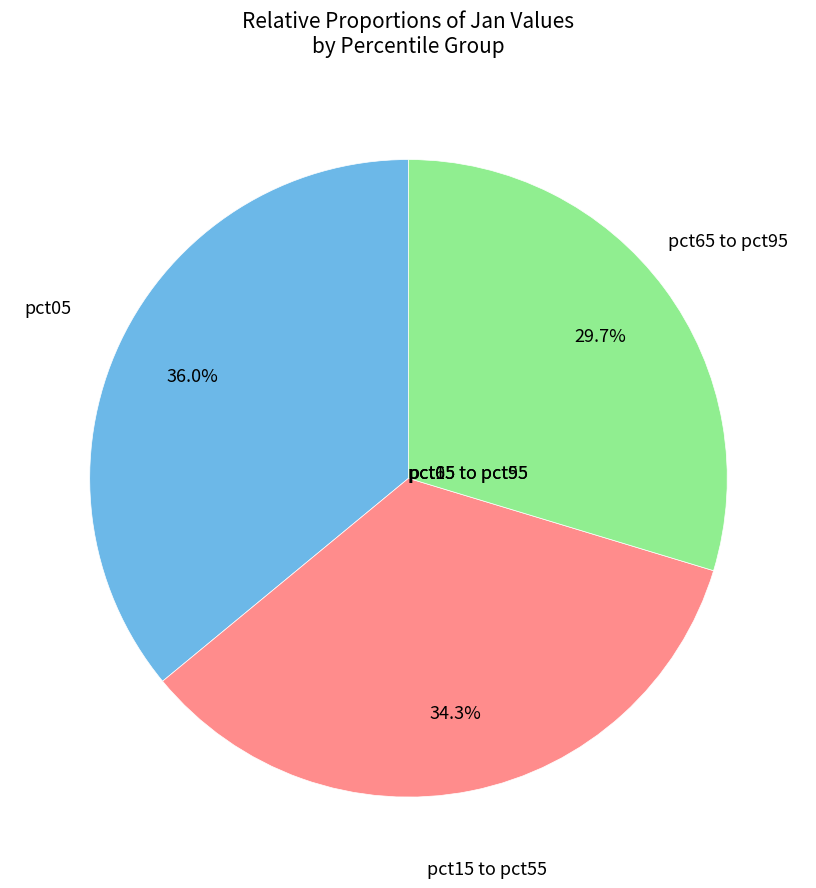

Does any single category account for the majority?

No